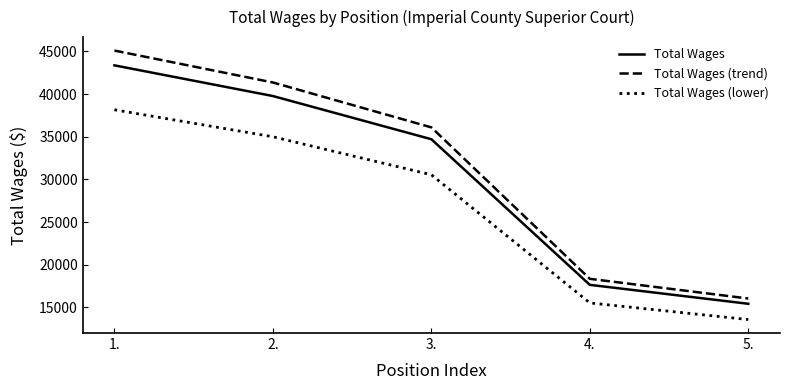

True or false: Total Wages and Total Wages (trend) cross at least once.

False